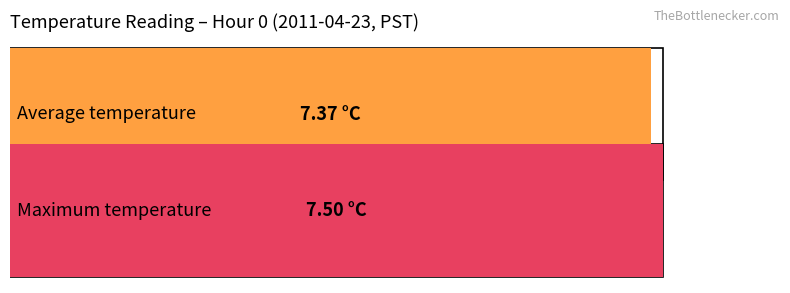

Read the Average utilization value at 14.

7.4